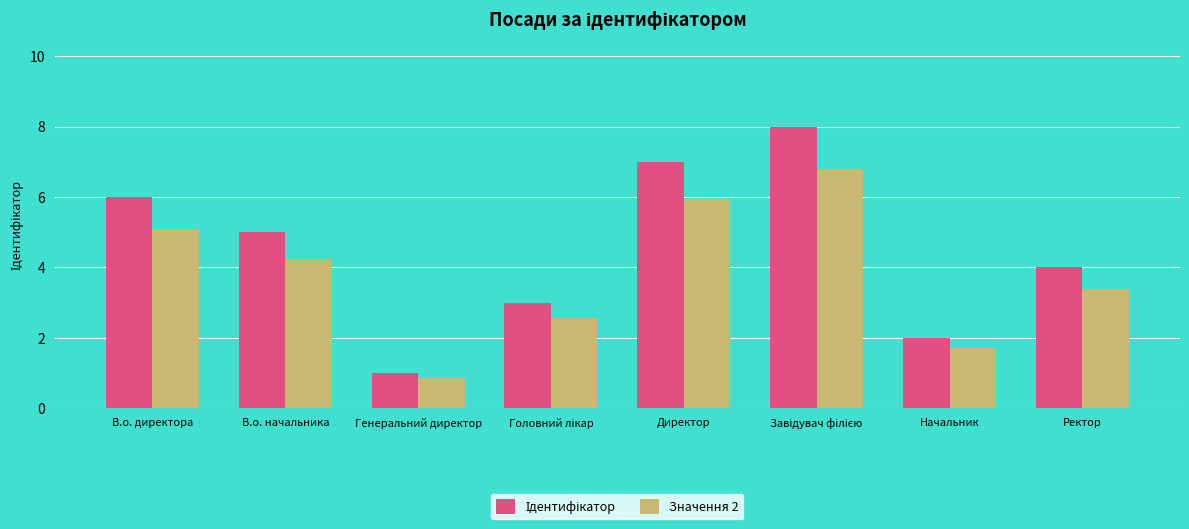

What is the highest value of the Значення 2 series?

6.8